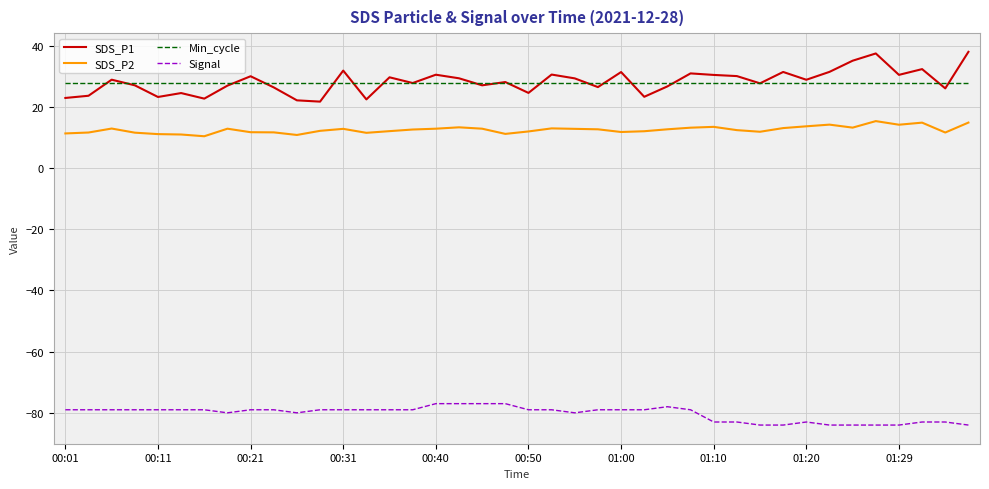

What is the highest value of the Min_cycle series?

28.0